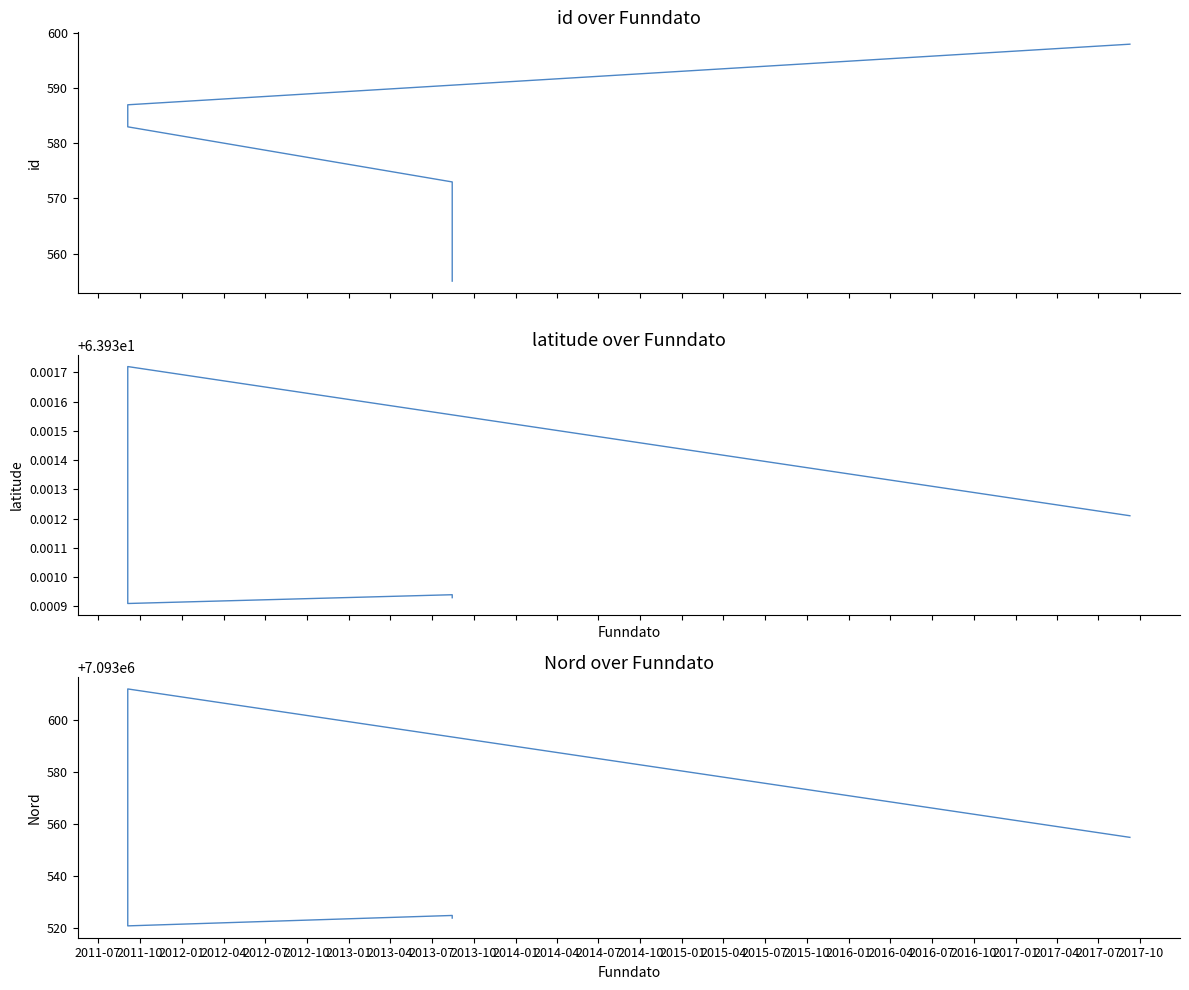

What is the minimum value shown in the chart?

63.9